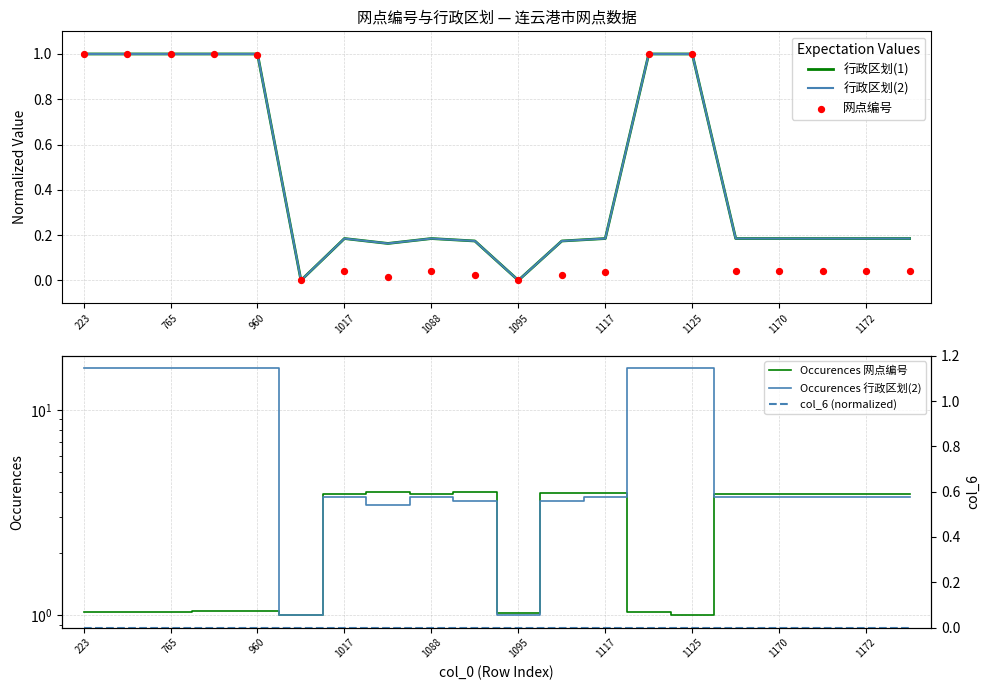

Which series reaches the minimum Y coordinate?

行政区划(1)